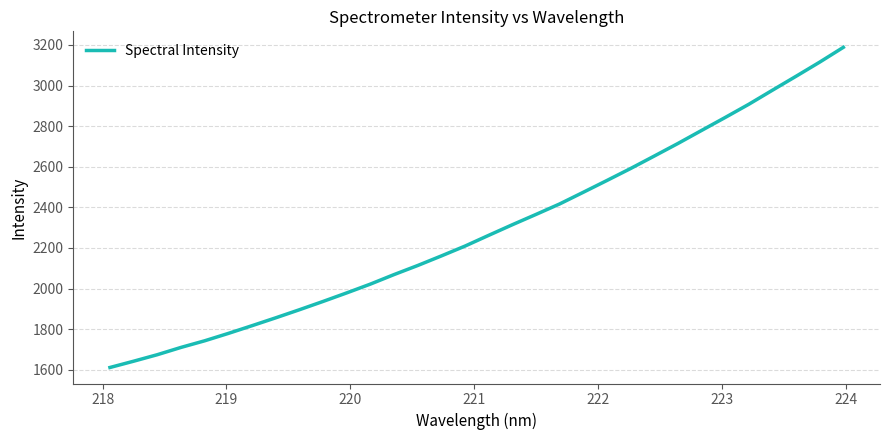

What is the difference between the maximum and minimum values?

1577.2